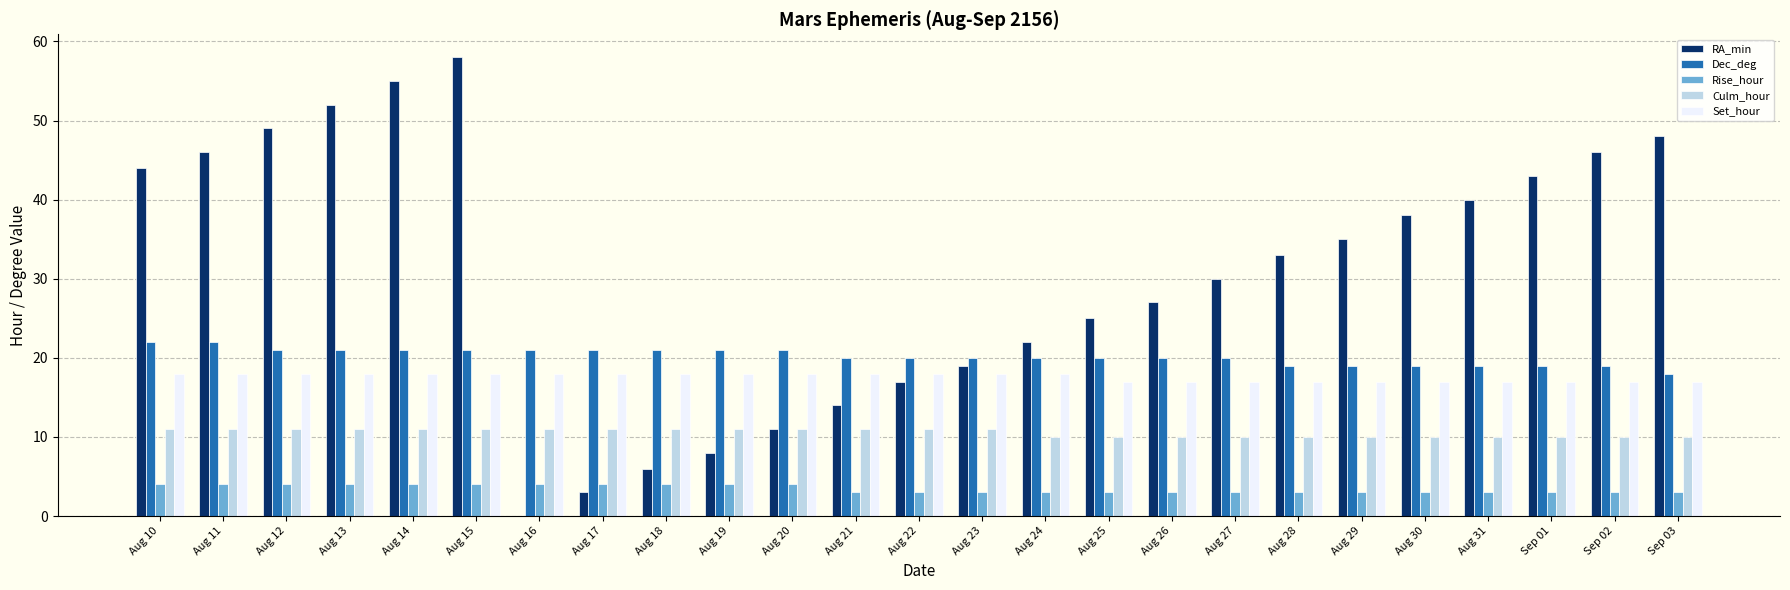

How many groups of bars are there?

25